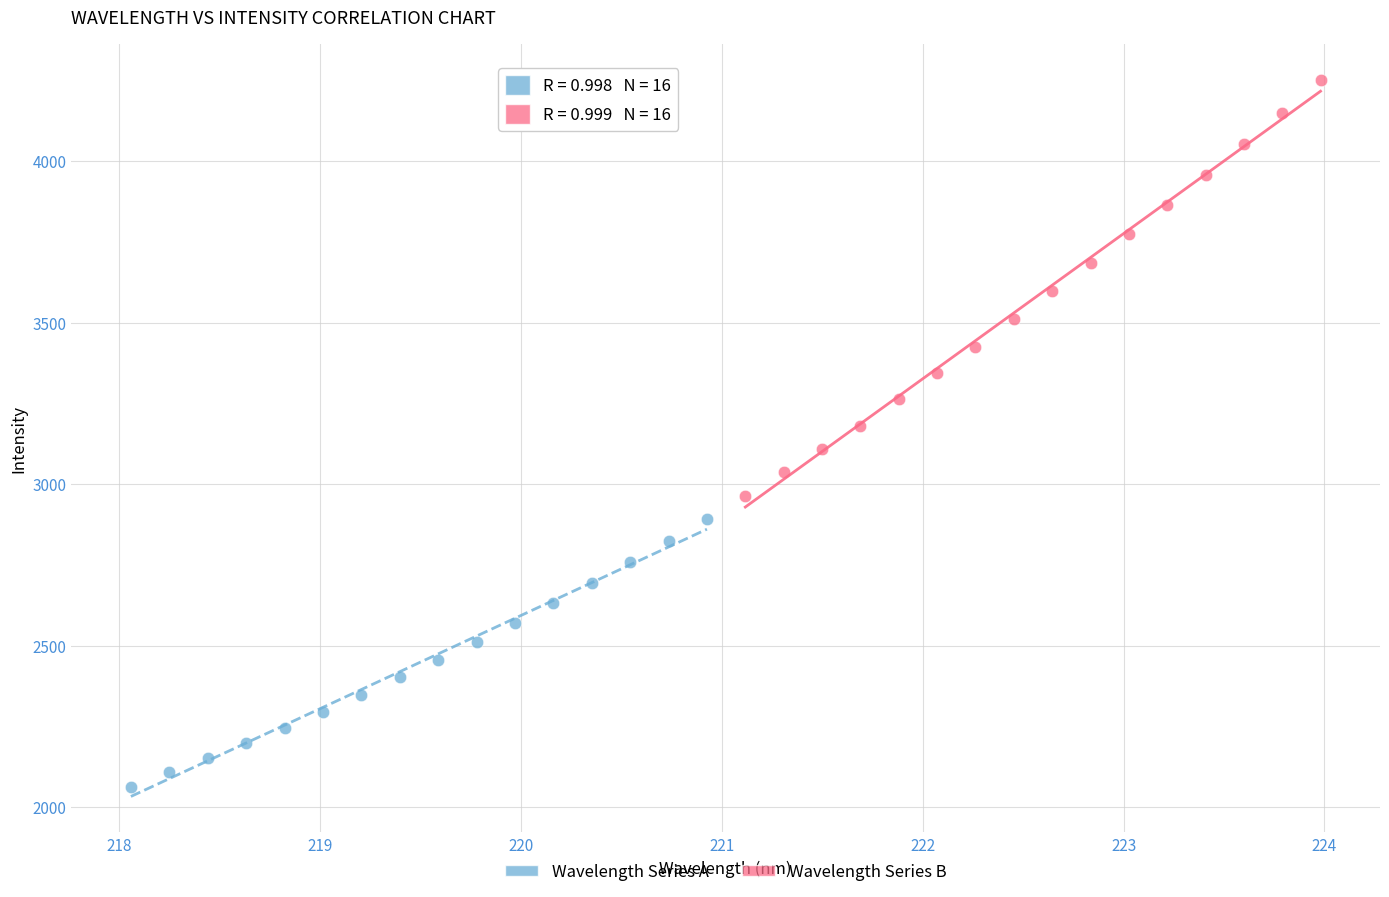

Which series reaches the maximum Y coordinate?

Wavelength Series B